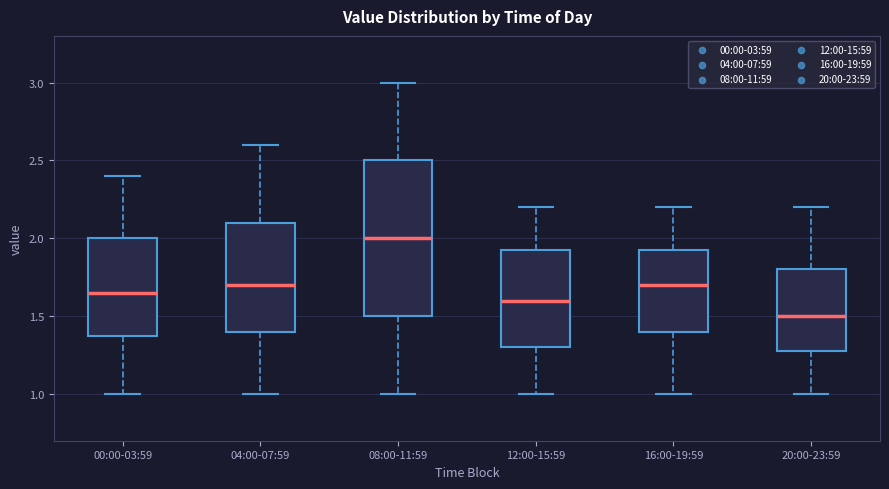

Reading left to right, transcribe this box plot: for each box, give where its median line is, the range the box spans, and where its two whiskers end, as read against the y-axis. The values are not printed on the chart, so give them approximately, as read against the axis.

00:00-03:59: median 1.65, box 1.40 to 2.00, whiskers 1.00 to 2.40
04:00-07:59: median 1.70, box 1.40 to 2.10, whiskers 1.00 to 2.60
08:00-11:59: median 2.00, box 1.50 to 2.50, whiskers 1.00 to 3.00
12:00-15:59: median 1.60, box 1.30 to 1.95, whiskers 1.00 to 2.20
16:00-19:59: median 1.70, box 1.40 to 1.95, whiskers 1.00 to 2.20
20:00-23:59: median 1.50, box 1.30 to 1.80, whiskers 1.00 to 2.20